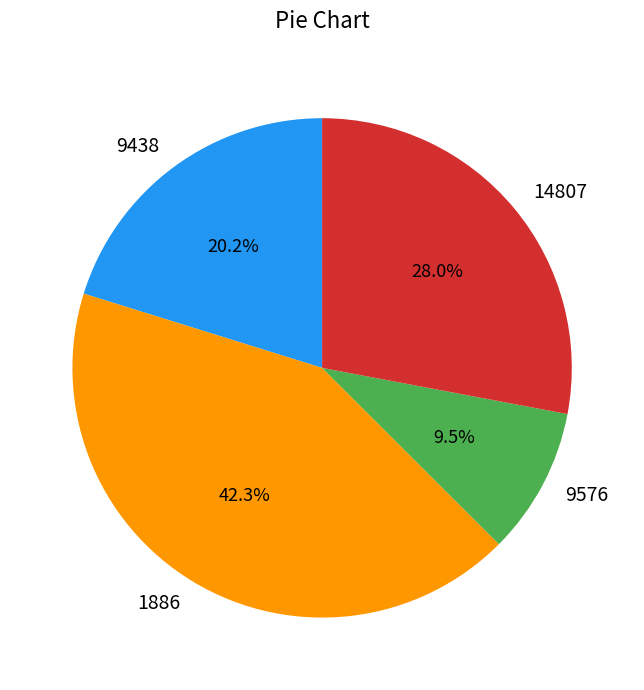

Approximately how many times larger is the value at 14807 compared to 9576?

2.9